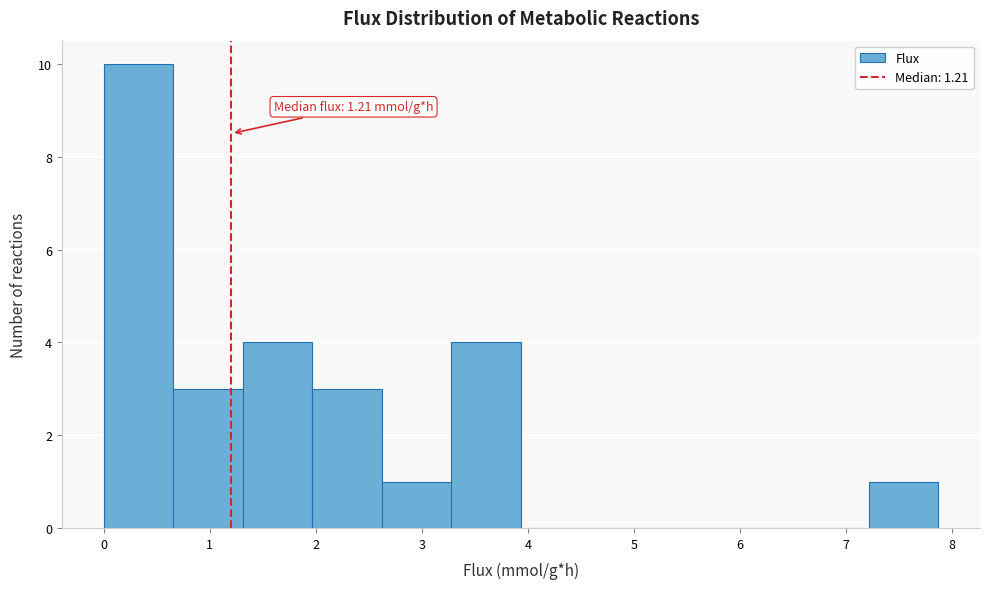

Over which range of the x-axis is the bar tallest?

0.0 to 0.7